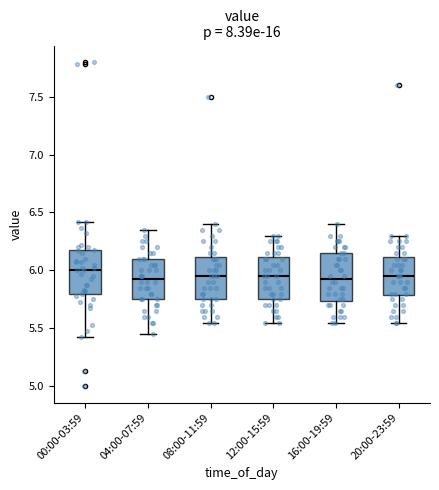

Where does the upper whisker of the box for 20:00-23:59 end on the y-axis? The values are not printed on the chart, so give them approximately, as read against the axis.

6.30